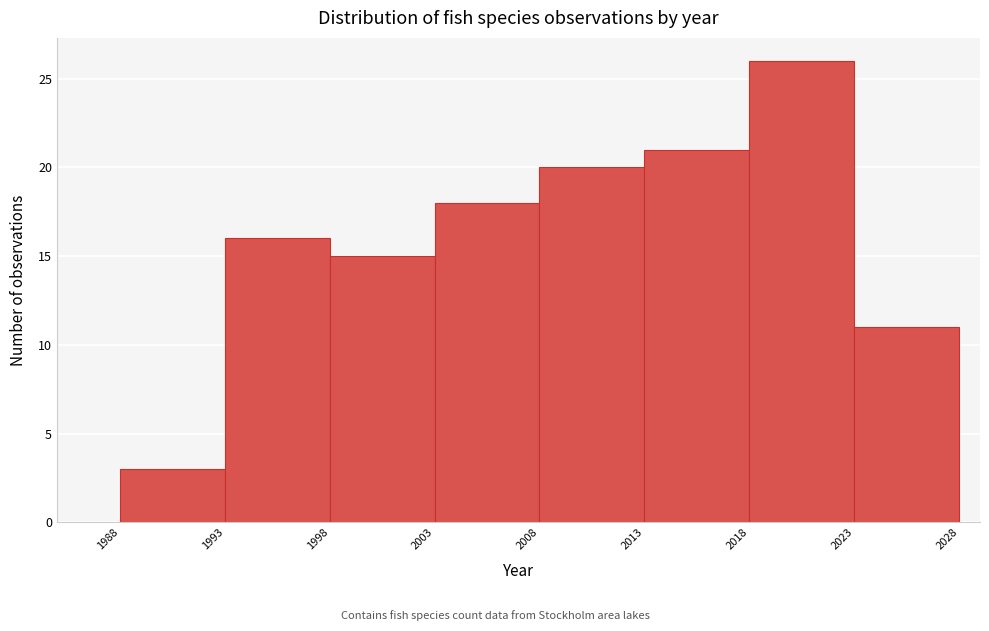

What is the height of the bar covering 2013 to 2018 on the x-axis? The values are not printed on the chart, so give them approximately, as read against the axis.

21